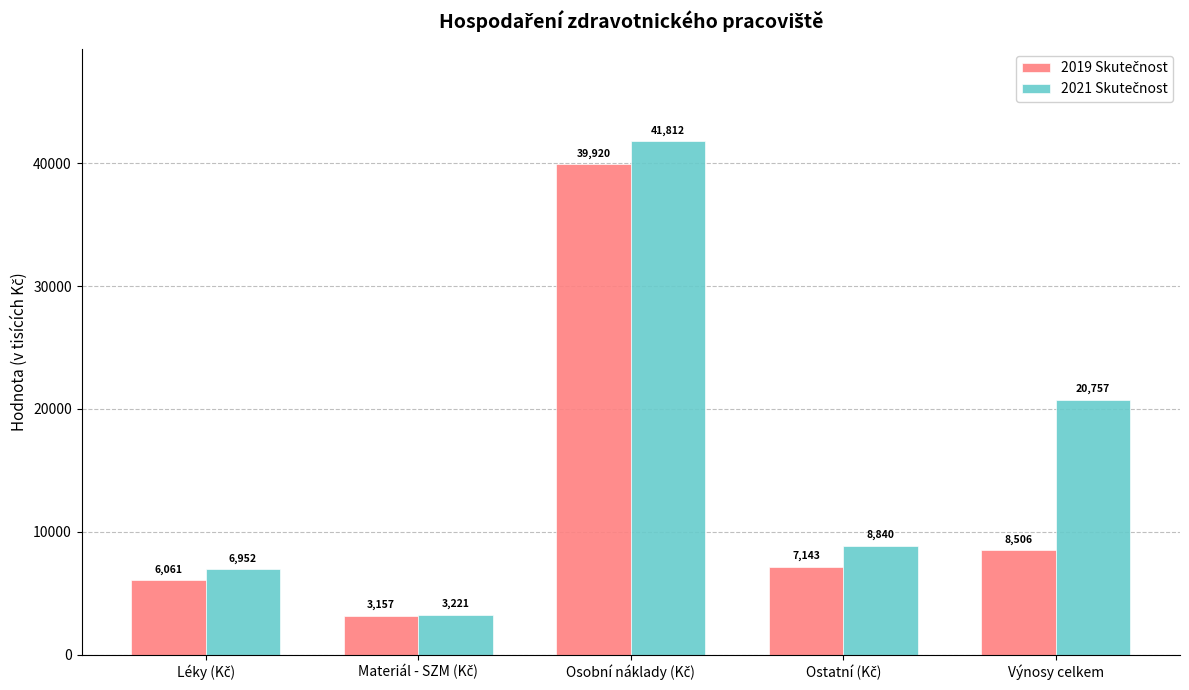

What is the greatest value displayed?

41812.0